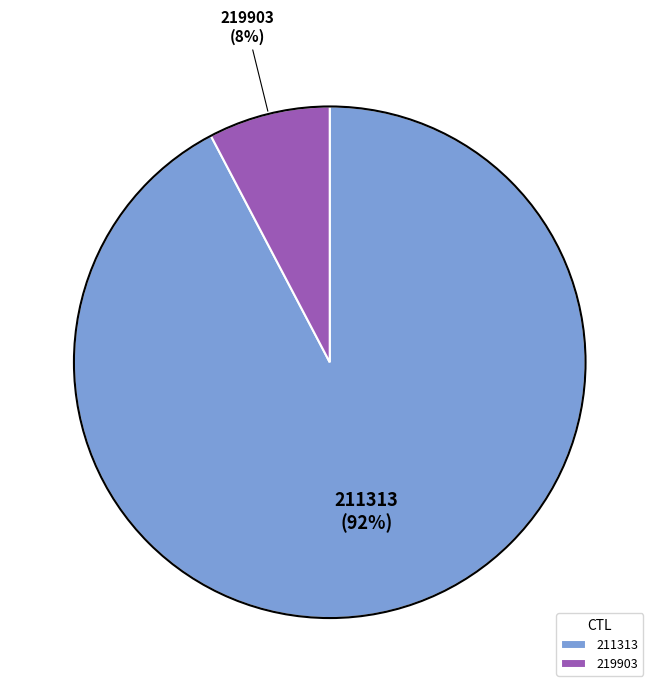

What percentage is the 219903 slice, to the nearest percent?

8%